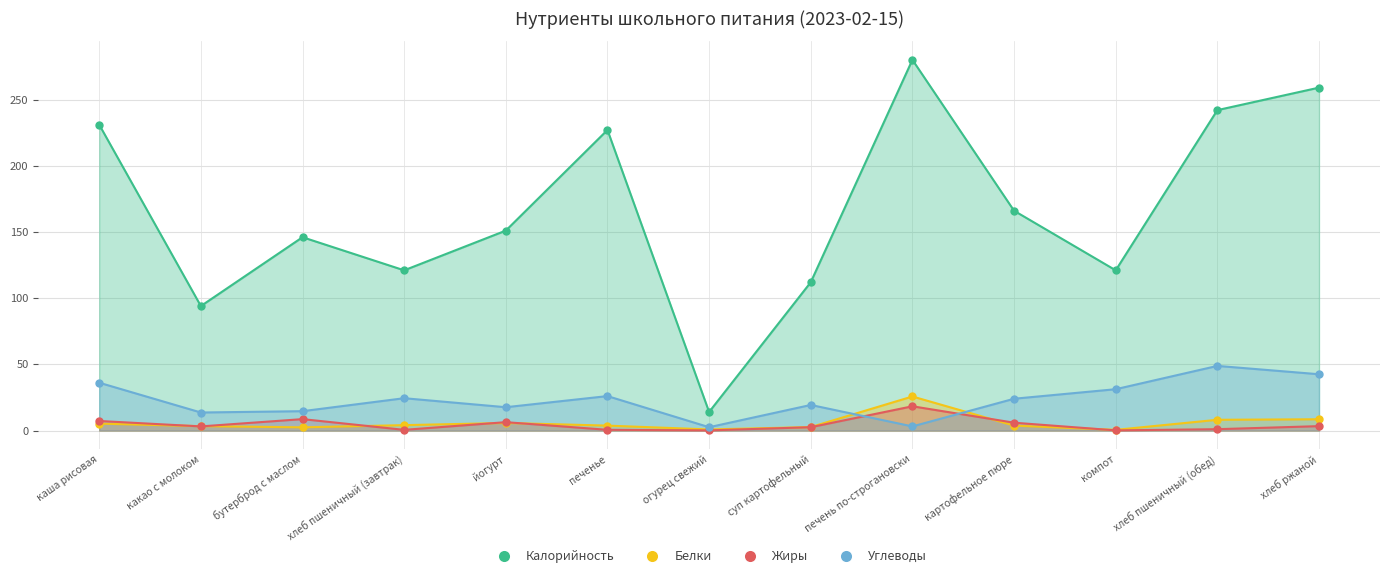

The value of Калорийность at суп картофельный is 112.0. True or false?

True